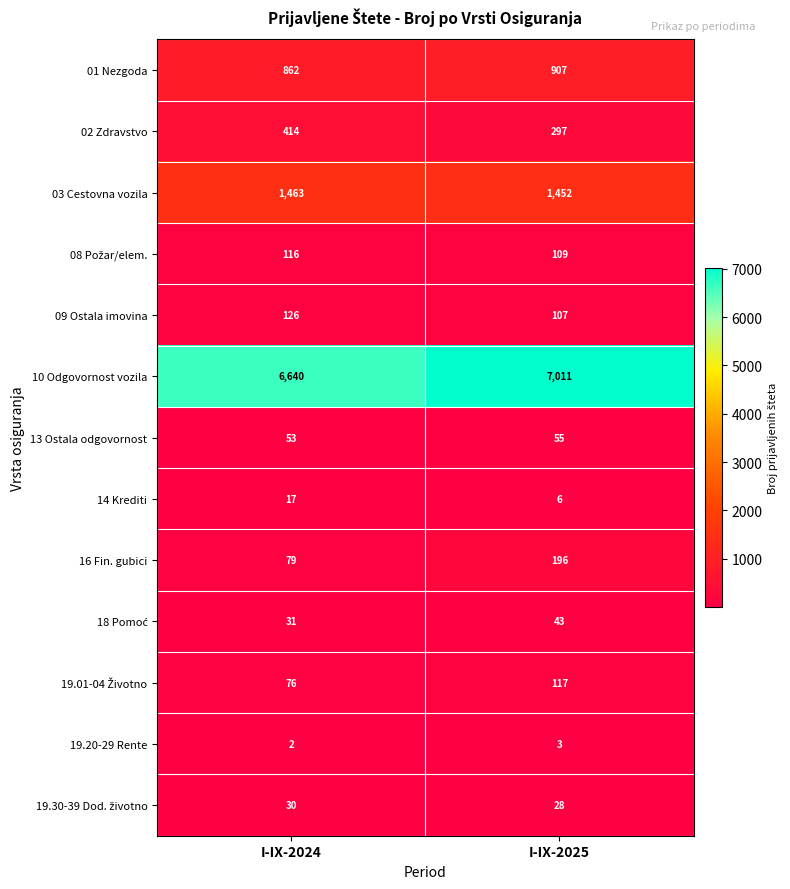

What is the spread (max minus min) of values at I-IX-2024?

6638